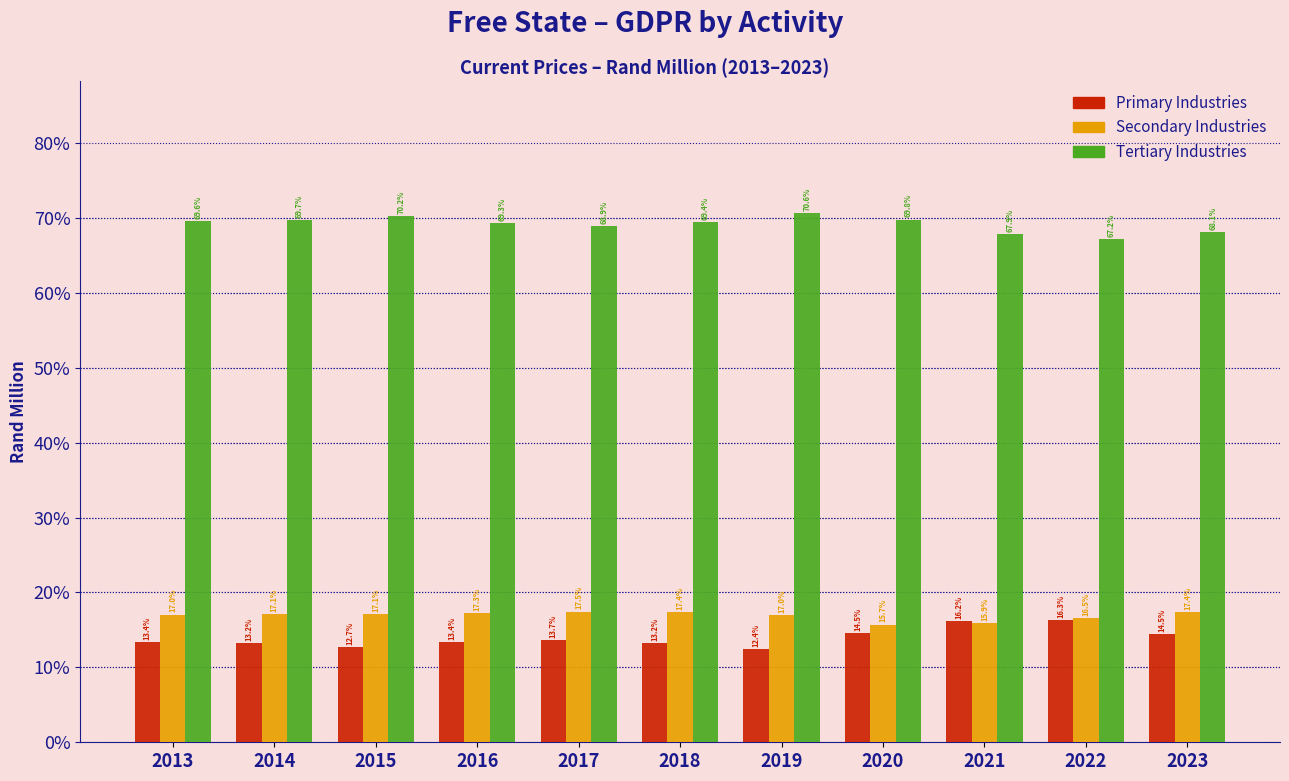

Reading left to right, what are all the values shown in this chart?

Primary Industries: 13.4	13.2	12.7	13.4	13.7	13.2	12.4	14.5	16.2	16.3	14.5
Secondary Industries: 17.0	17.1	17.1	17.3	17.5	17.4	17.0	15.7	15.9	16.5	17.4
Tertiary Industries: 69.6	69.7	70.2	69.3	68.9	69.4	70.6	69.8	67.9	67.2	68.1